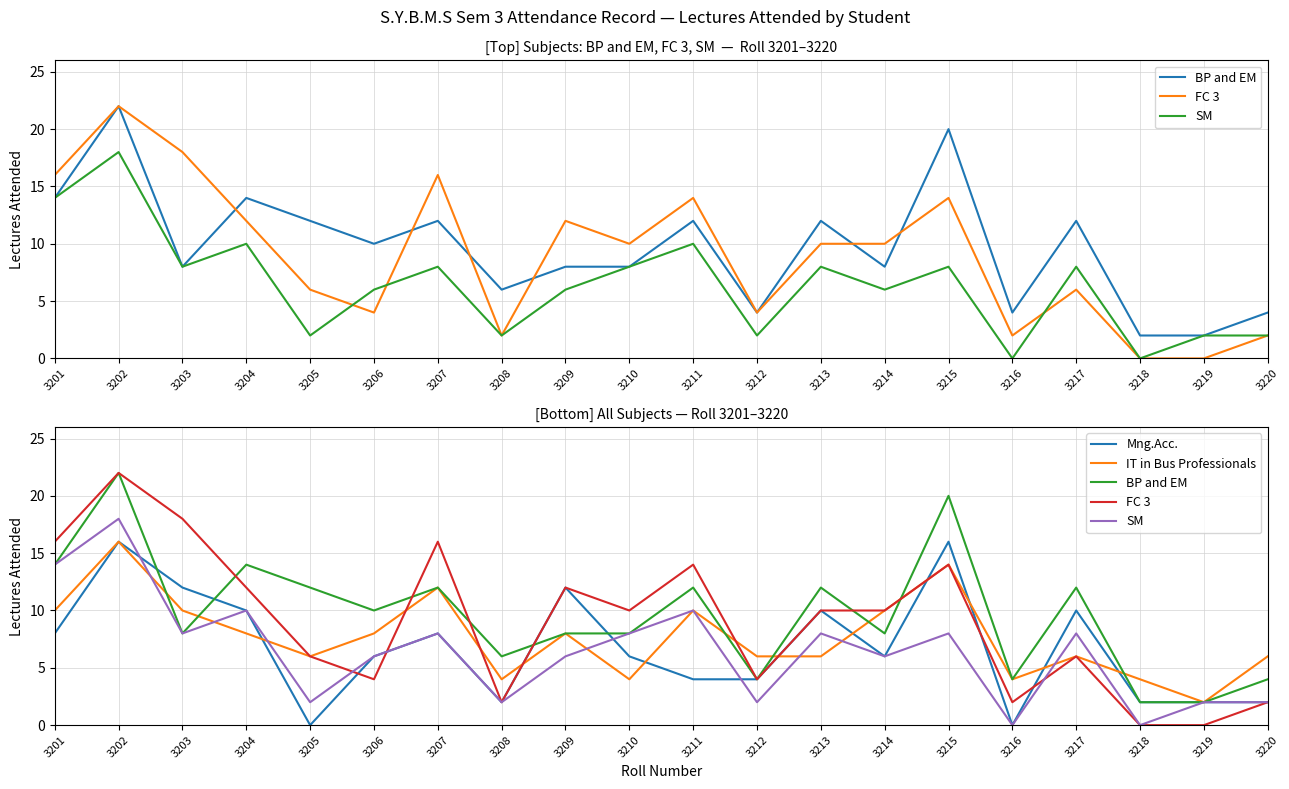

How many lines are shown in the chart?

5